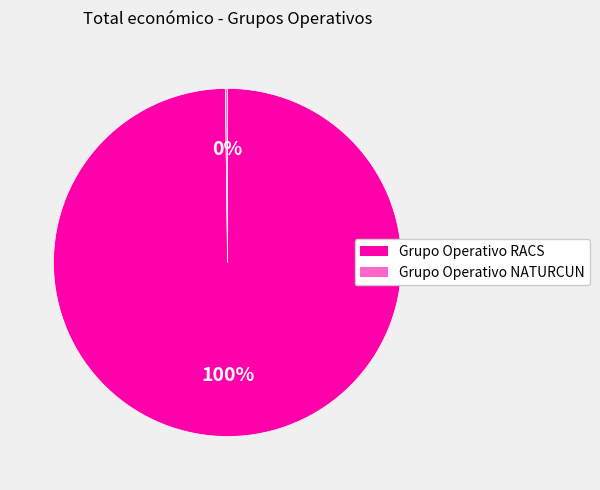

To the nearest percent, what is the difference between the largest and smallest slice percentages?

100%